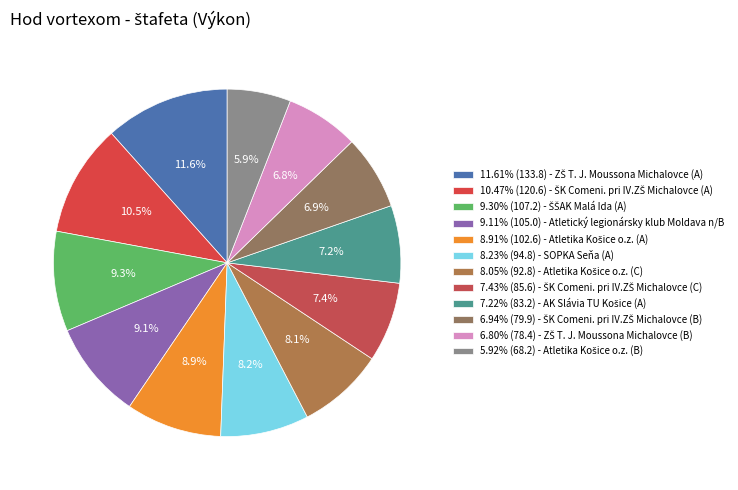

Count the number of slices in the pie.

12